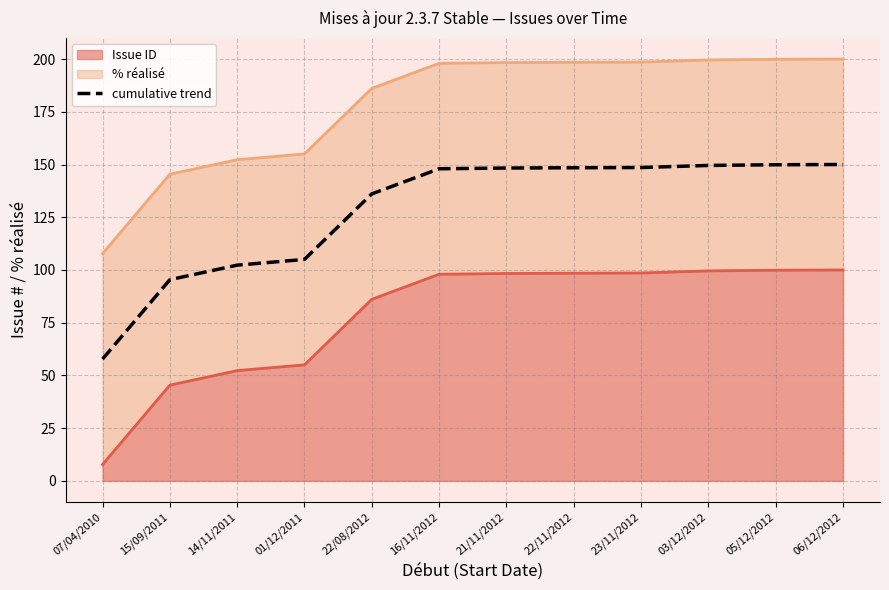

The value at 03/12/2012 is 149.6. True or false?

True